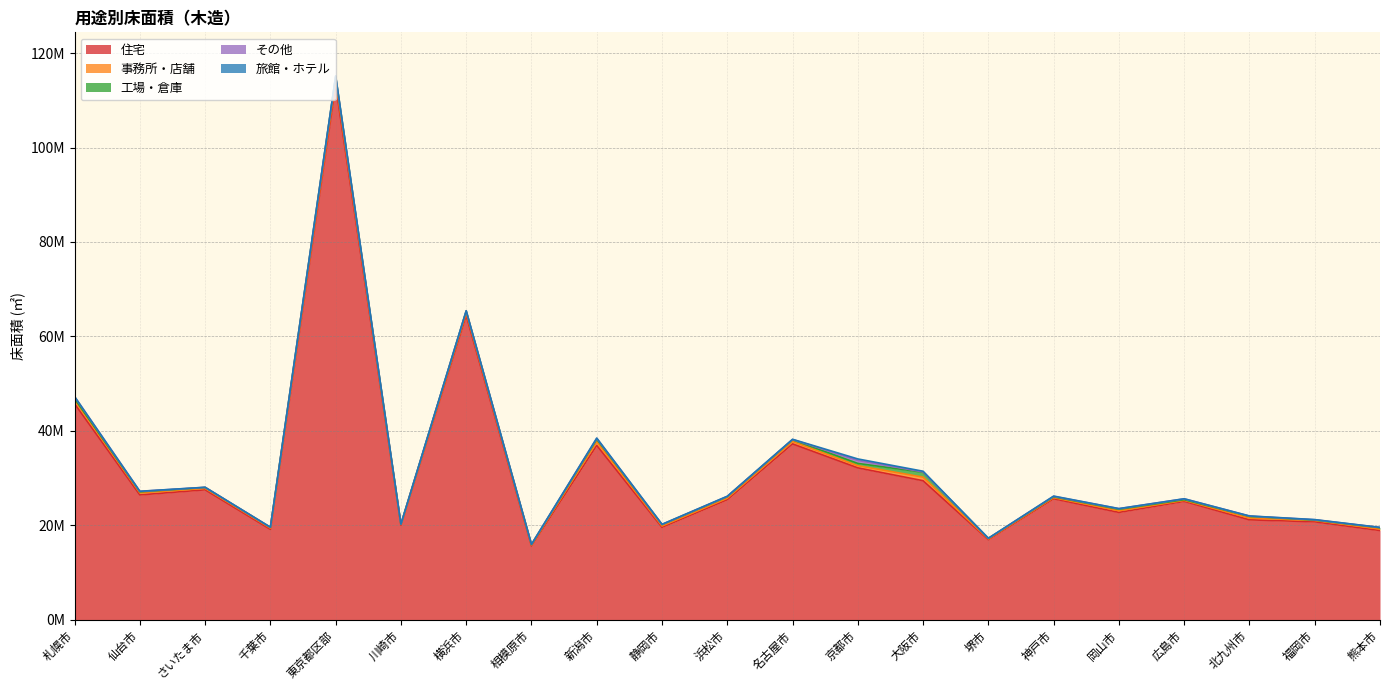

Reading right to left, extract all data points from this chart.

住宅: 18860594	20707933	21124599	25043445	22701428	25592241	16922942	29413292	32138744	37217672	25393492	19540797	36895231	15595313	64423650	19974437	113197316	19108477	27487396	26404512	45720417
事務所・店舗: 315337	284337	389412	203320	363770	235447	147209	754940	459765	511180	320548	280873	793190	172416	541693	151477	991786	256445	298330	439234	780140
工場・倉庫: 269555	77548	344587	151847	301198	169212	131882	1038021	478863	373062	303919	289293	501036	124188	390222	64684	836115	159831	195405	215895	303147
その他: 60623	73057	63946	174812	123841	108091	11921	71700	640592	52778	73089	37006	196240	30558	52662	22380	58379	26232	33290	96684	413589
旅館・ホテル: 13789	32222	24479	17506	19142	54188	1889	146487	307929	36229	35703	35154	60075	12833	18313	7340	113225	7905	8072	22518	32414